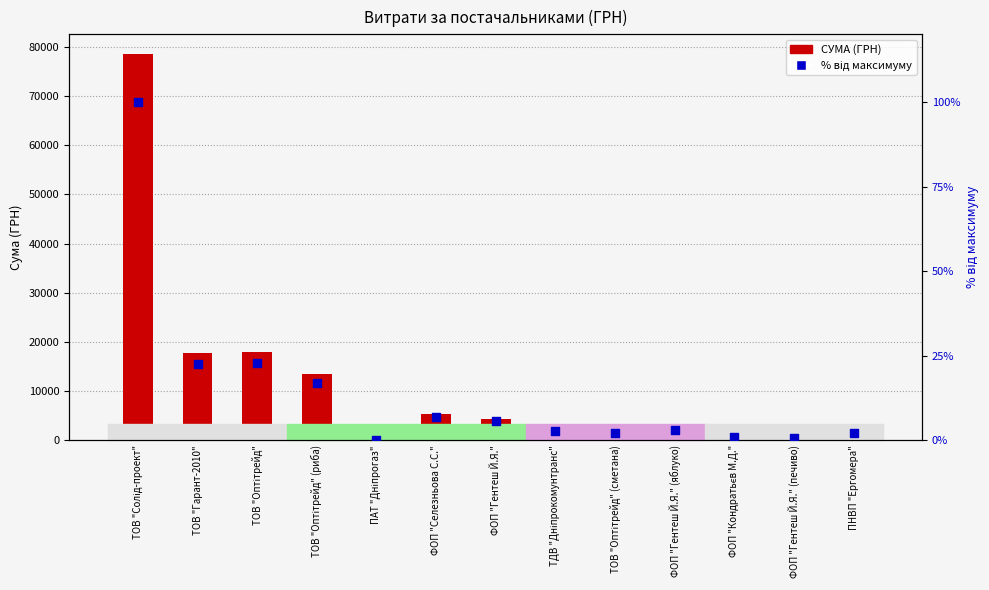

Is the value of СУМА (ГРН) at ТОВ "Оптітрейд" (сметана) greater than the value of % від максимуму at ФОП "Гентеш Й.Я." (яблуко)?

Yes